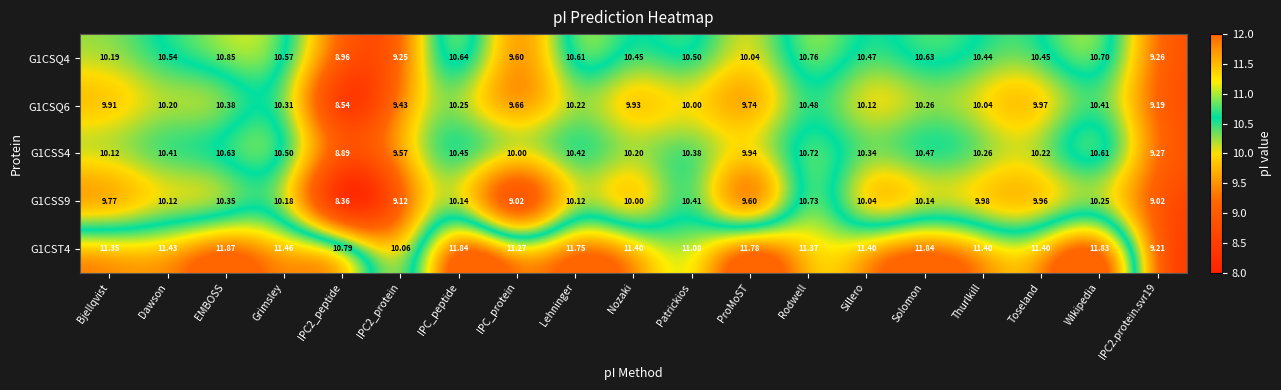

Which series has the largest total across all categories?

G1CST4